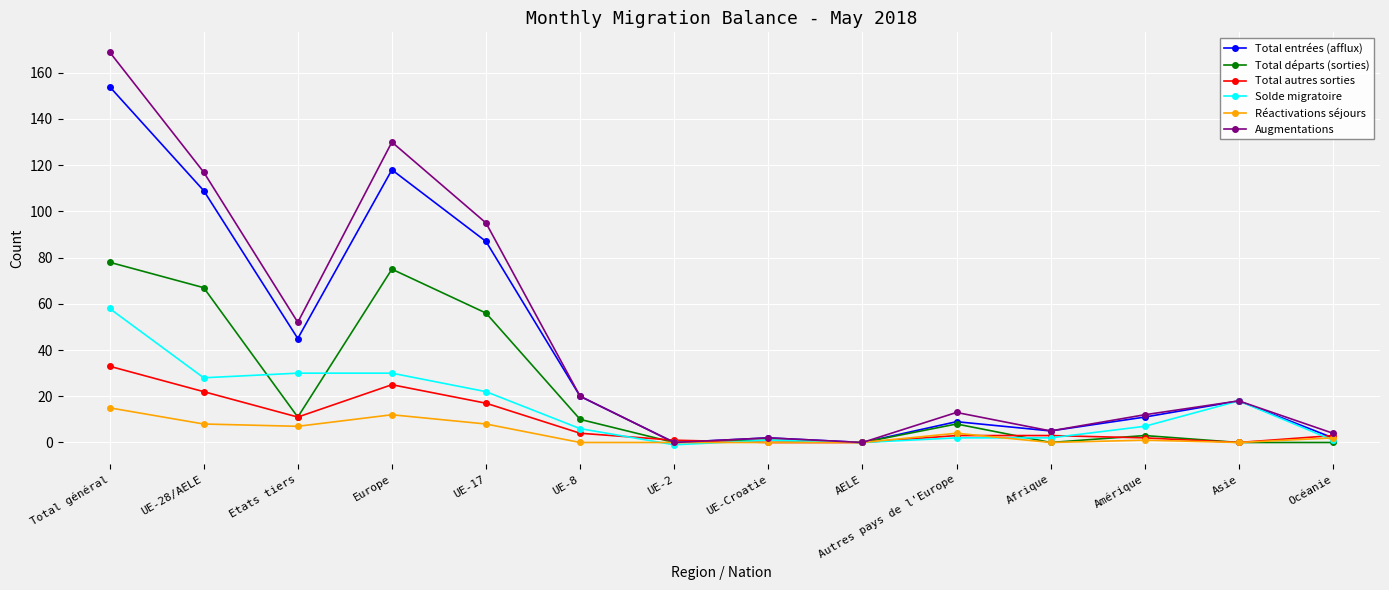

Reading left to right, what are all the values shown in this chart?

Total entrées (afflux): 154	109	45	118	87	20	0	2	0	9	5	11	18	2
Total départs (sorties): 78	67	11	75	56	10	0	1	0	8	0	3	0	0
Total autres sorties: 33	22	11	25	17	4	1	0	0	3	3	2	0	3
Solde migratoire: 58	28	30	30	22	6	-1	1	0	2	2	7	18	1
Réactivations séjours: 15	8	7	12	8	0	0	0	0	4	0	1	0	2
Augmentations: 169	117	52	130	95	20	0	2	0	13	5	12	18	4